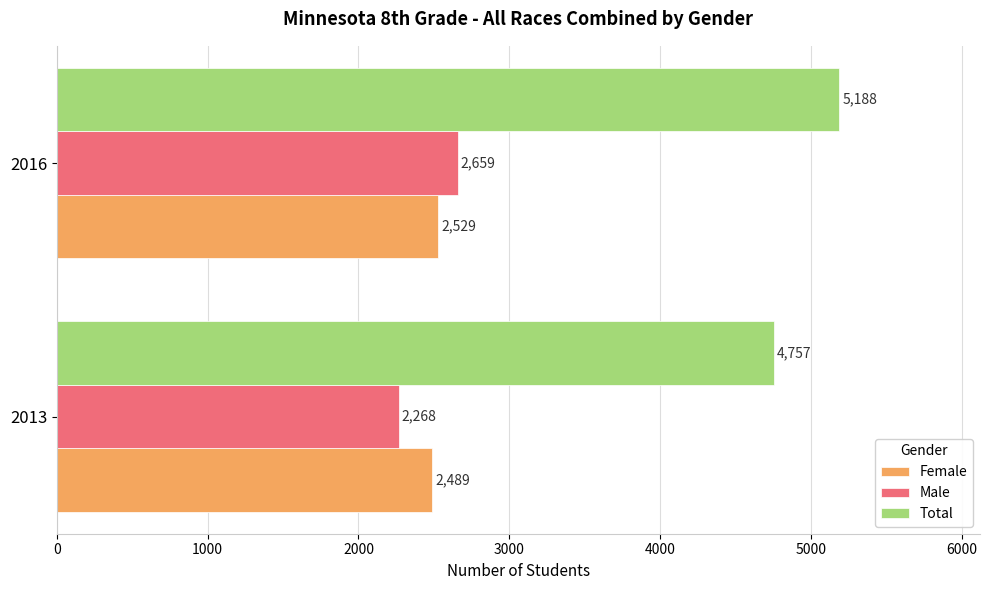

What is the maximum value shown in the chart?

5188